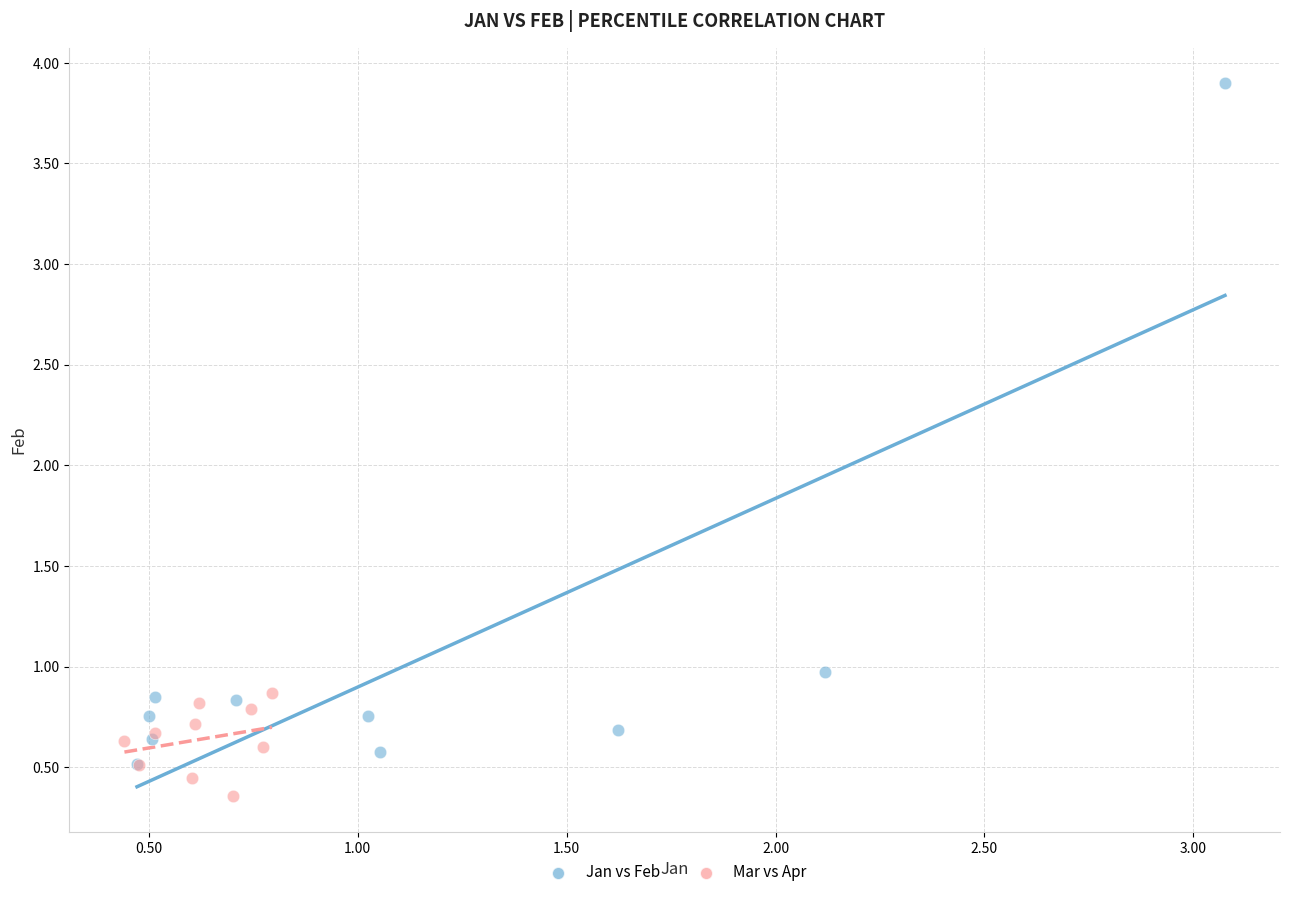

Which series contains the highest Y value?

Jan vs Feb